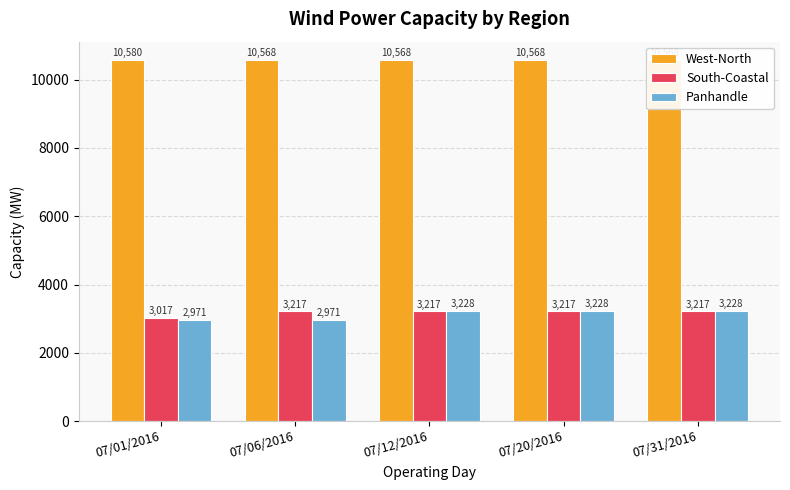

What are all the series names shown in the legend?

West-North, South-Coastal, Panhandle